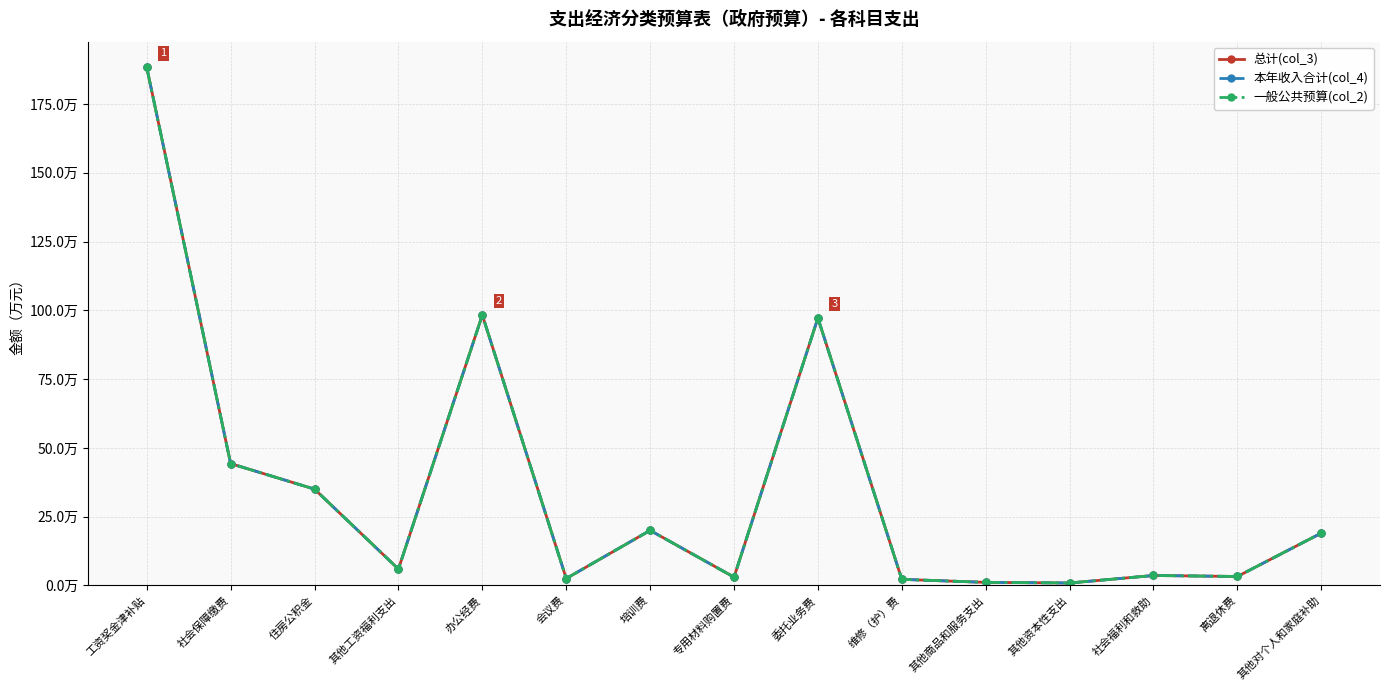

What is the minimum value shown in the chart?

0.9